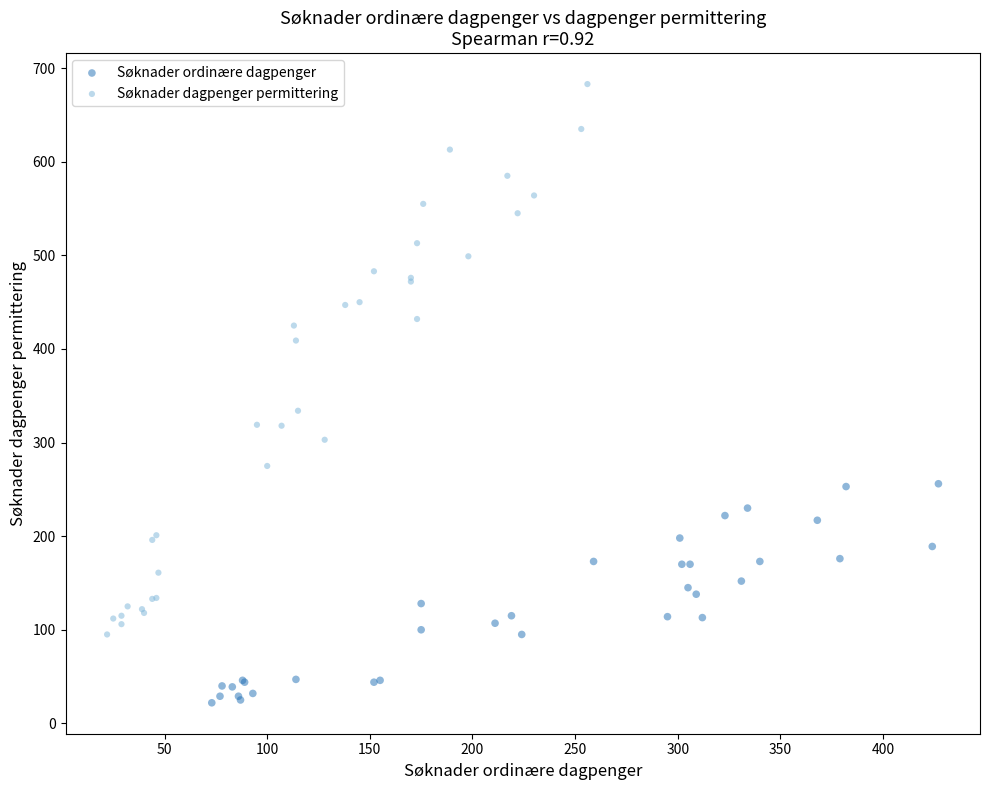

Which series reaches the minimum Y coordinate?

Søknader ordinære dagpenger